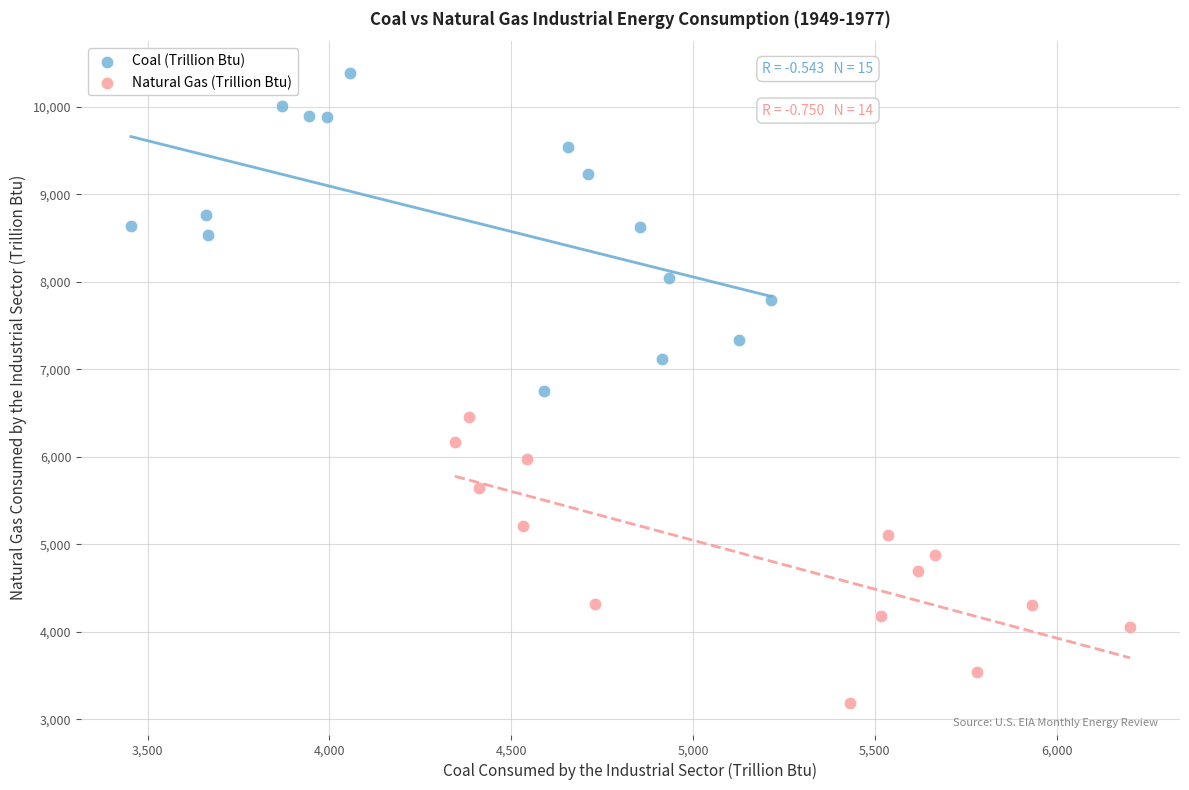

Which series contains the highest Y value?

Coal (Trillion Btu)